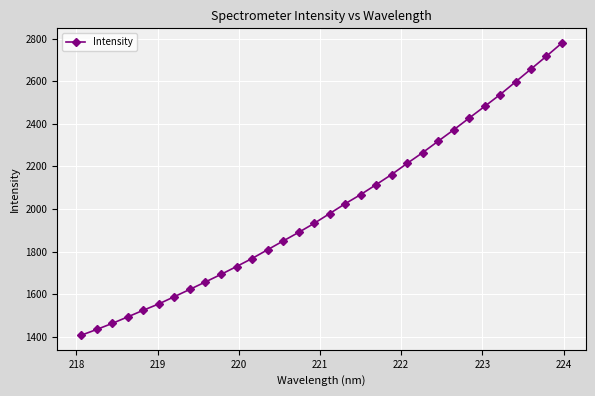

What is the difference between the second highest and minimum values?

1310.4